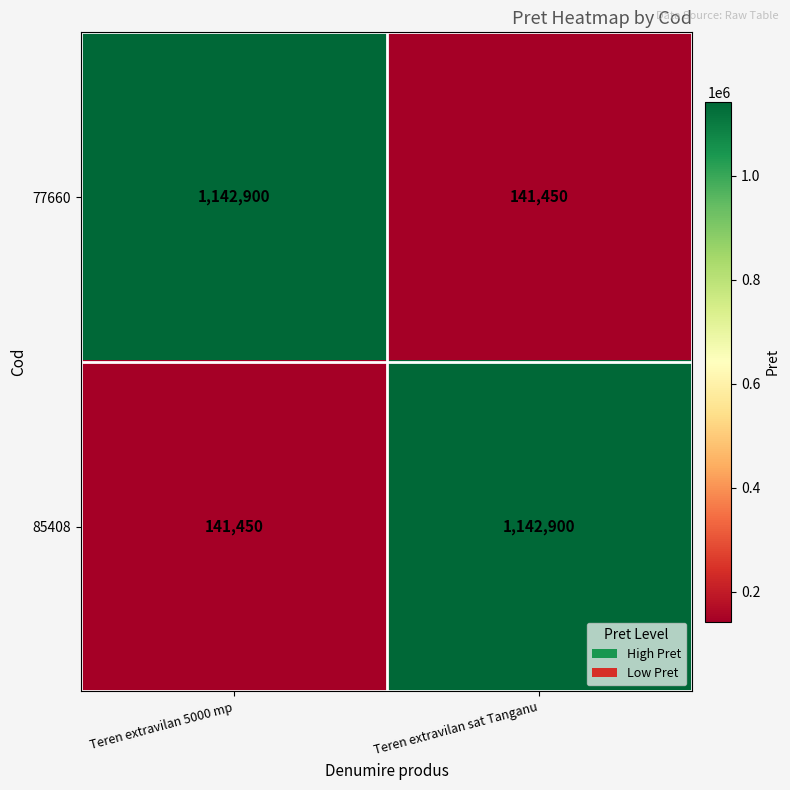

At Teren extravilan 5000 mp, list the series in order from smallest to largest.

85408, 77660